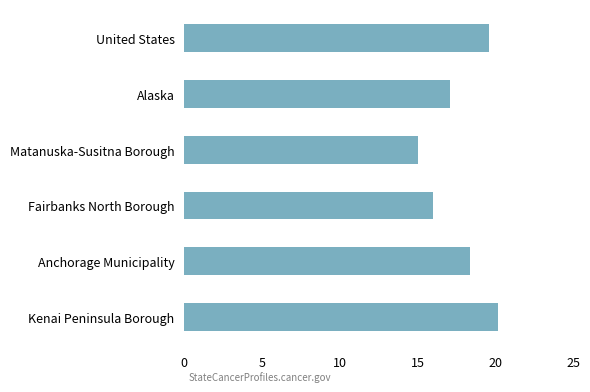

Where is the data nearest to the value 17?

Alaska